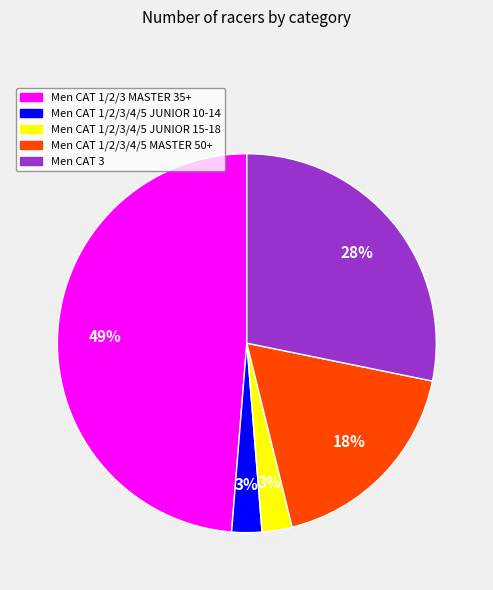

Does Men CAT 1/2/3/4/5 JUNIOR 15-18 represent more than half of the total?

No